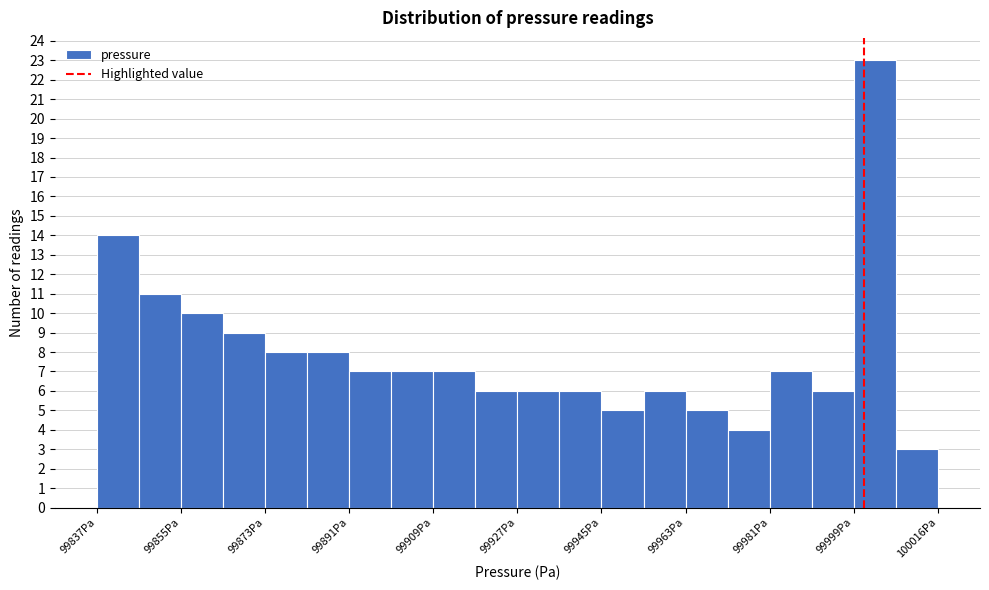

Reading left to right, list every bar in this chart as the range it spans on the x-axis followed by its height. Neither the bar edges nor the heights are printed on the chart, so give them approximately, as read against the axes.

99838 to 99846: 14
99846 to 99856: 11
99856 to 99864: 10
99864 to 99874: 9
99874 to 99882: 8
99882 to 99892: 8
99892 to 99900: 7
99900 to 99910: 7
99910 to 99918: 7
99918 to 99926: 6
99926 to 99936: 6
99936 to 99944: 6
99944 to 99954: 5
99954 to 99962: 6
99962 to 99972: 5
99972 to 99980: 4
99980 to 99990: 7
99990 to 99998: 6
99998 to 100008: 23
100008 to 100016: 3